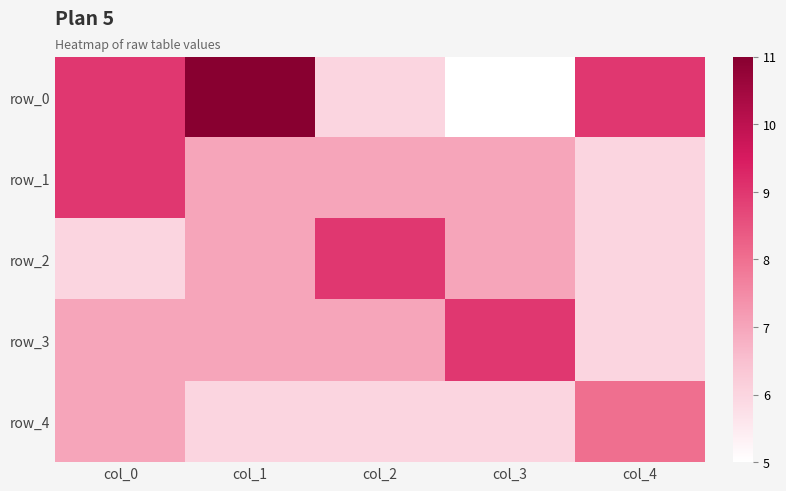

What value does the row_0 series have at col_2?

6